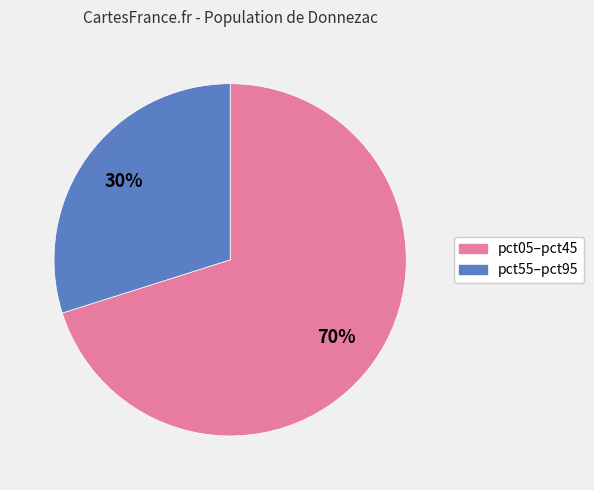

Is there any slice that represents more than half of the pie?

Yes